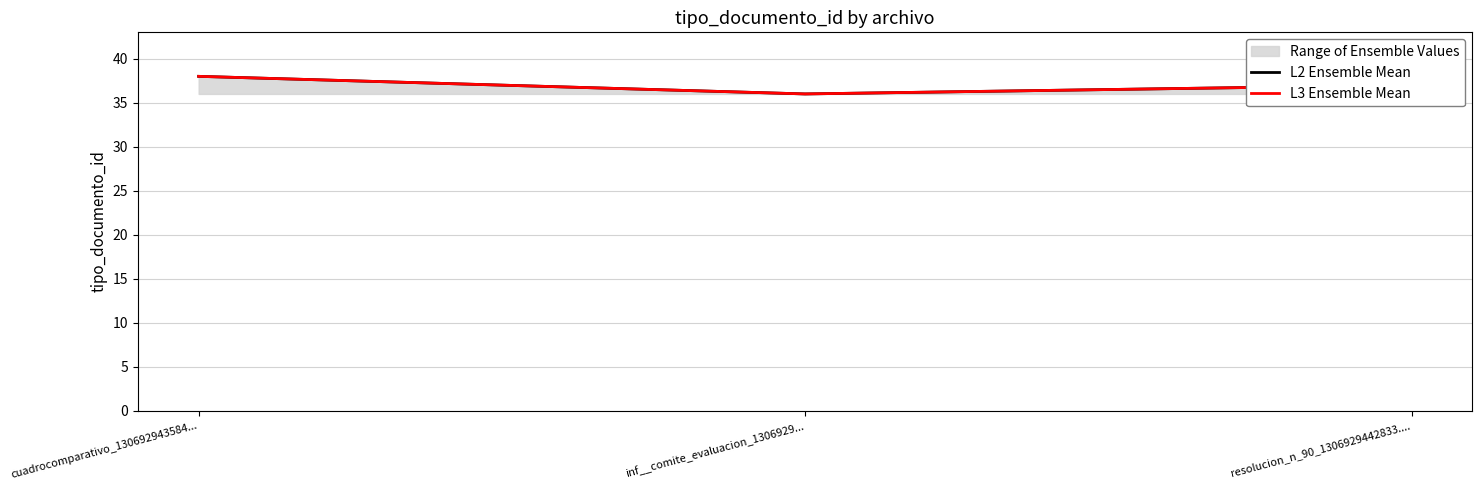

What is the sum of all L3 Ensemble Mean values?

111